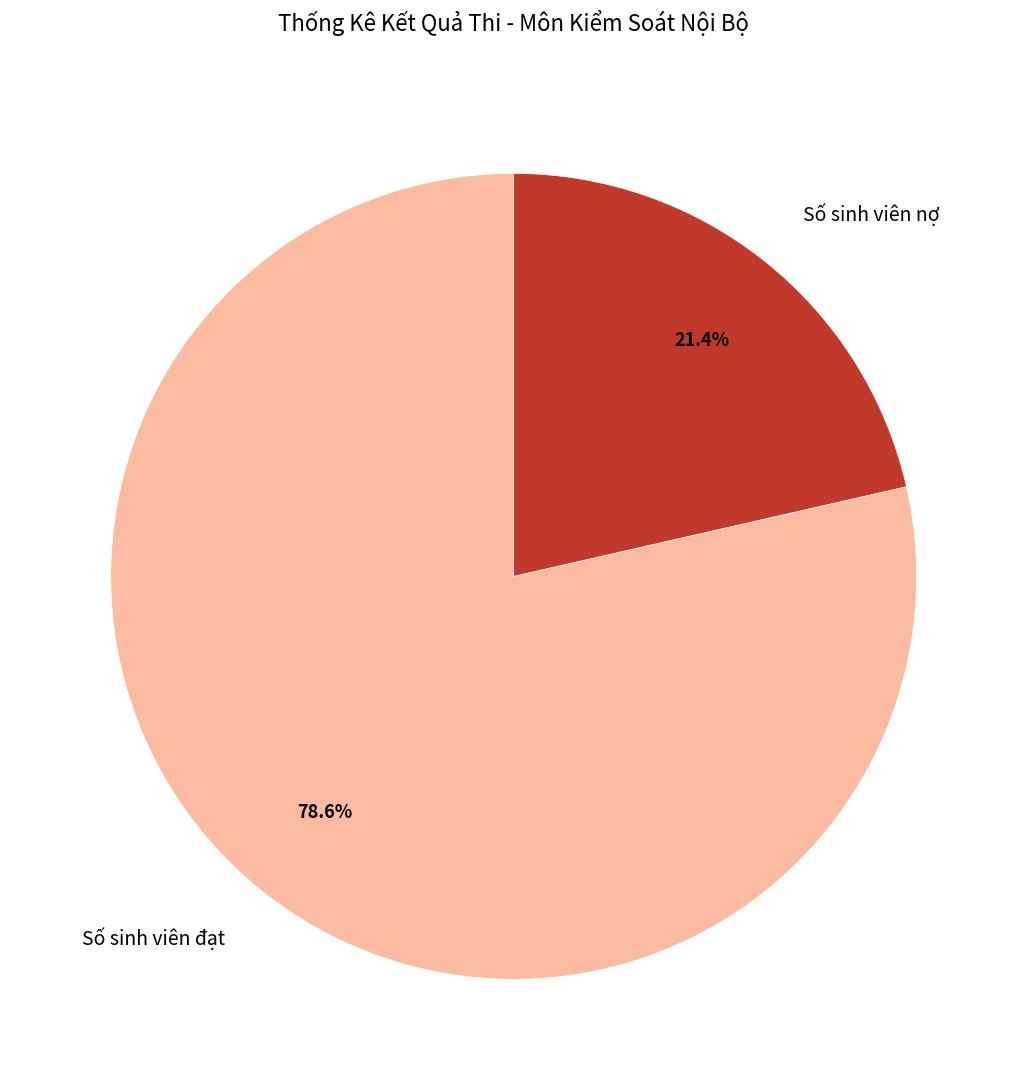

What is the largest slice in the pie chart?

Số sinh viên đạt